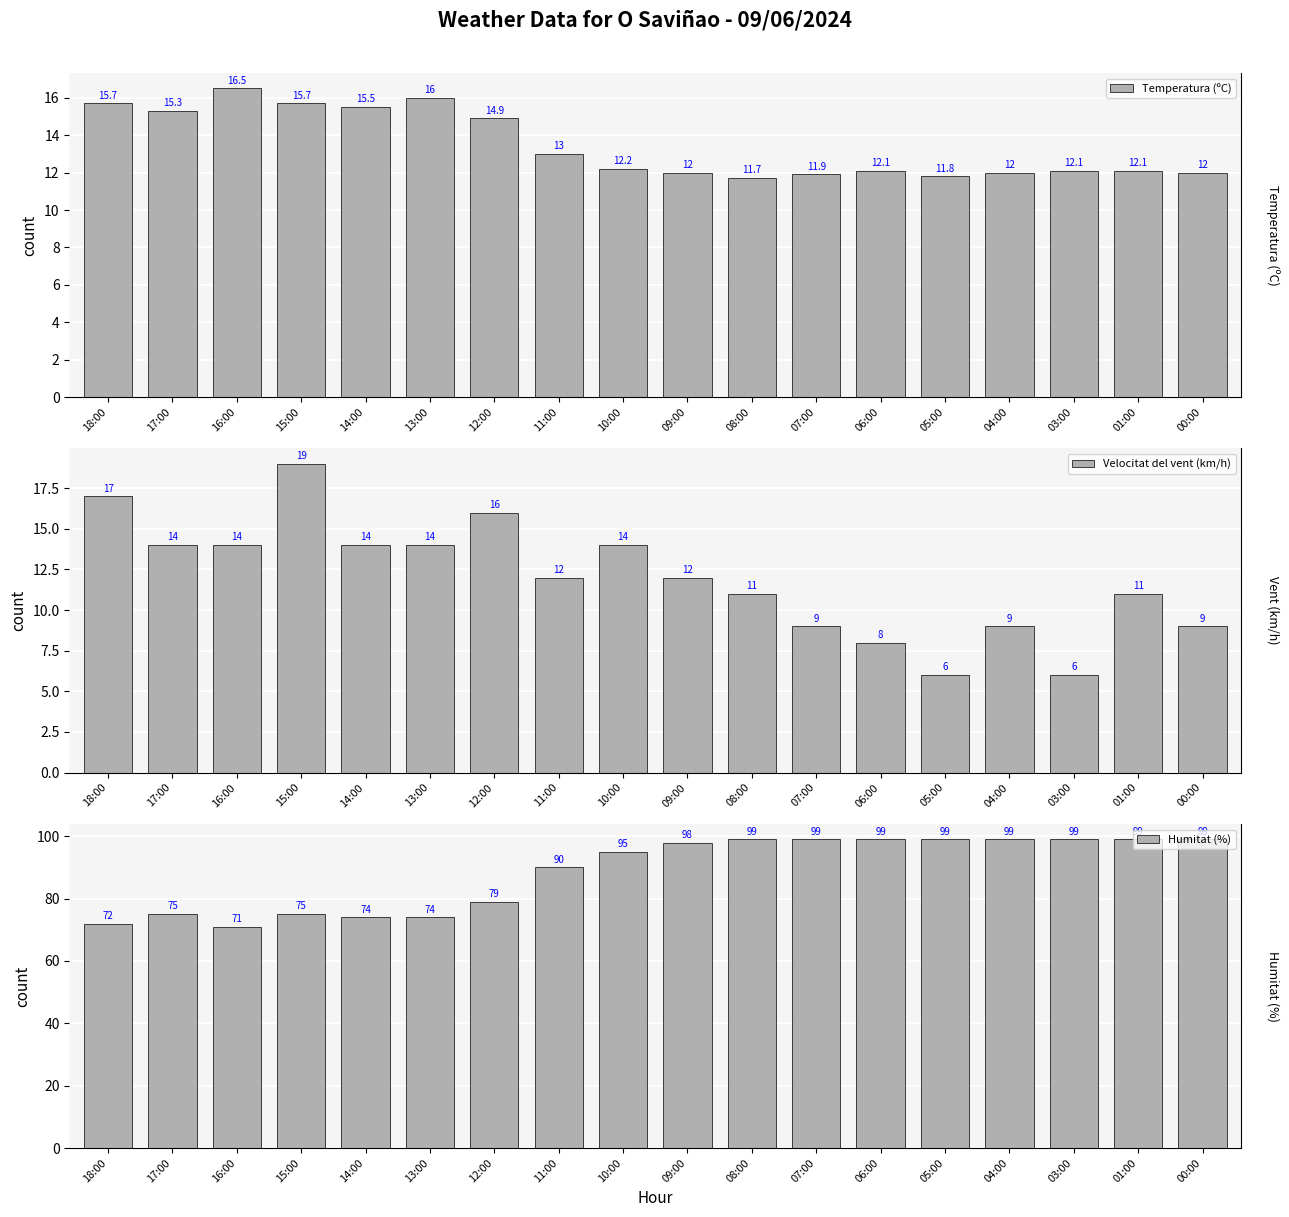

What is the difference between the Velocitat del vent (km/h) values at 00:00 and 14:00?

5.0